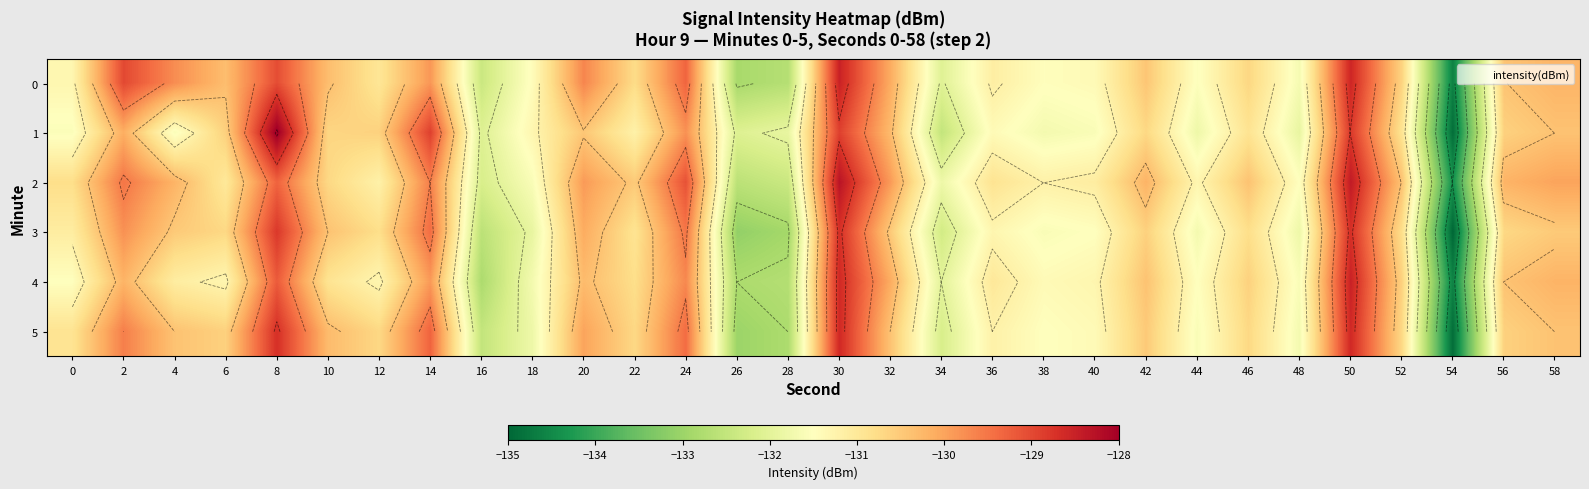

What is the total value across all series at 20?

-780.4